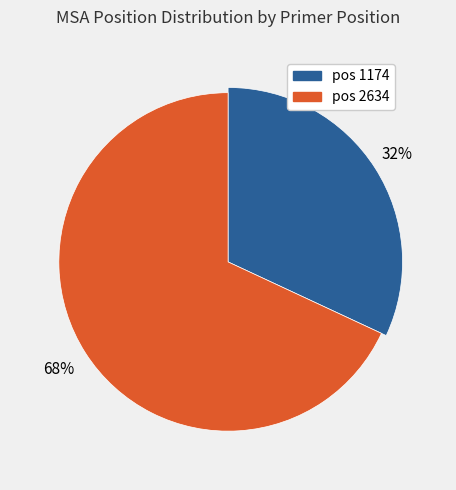

Which slice represents more than half of the pie?

2634